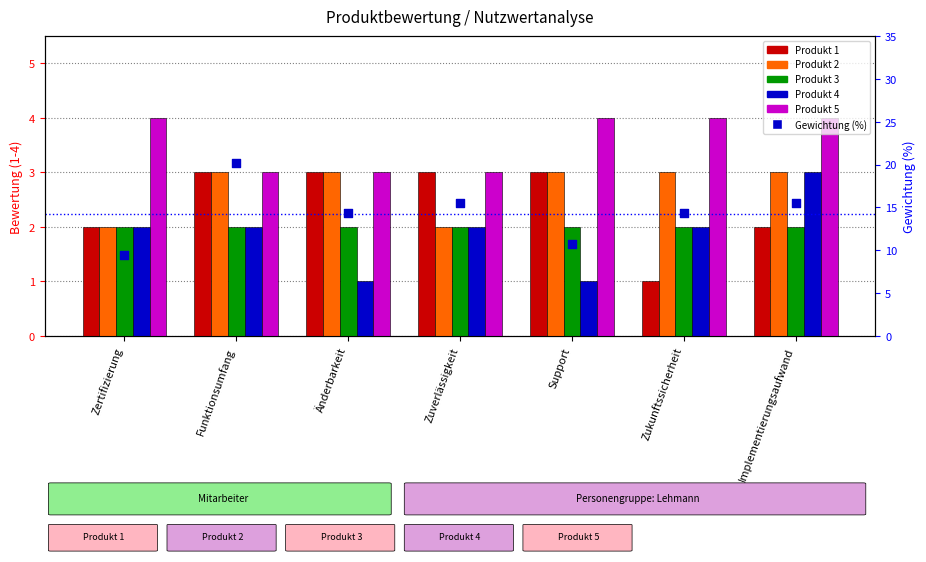

Is the value of Produkt 4 at Implementierungsaufwand greater than the value of Produkt 5 at Support?

No